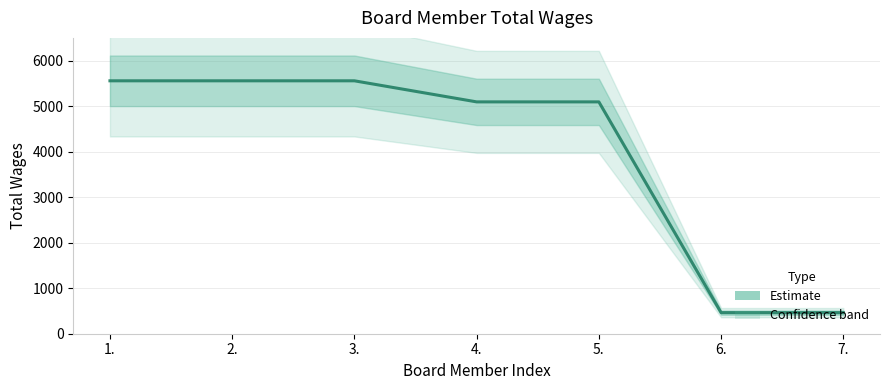

What value does the data have at 6.?

463